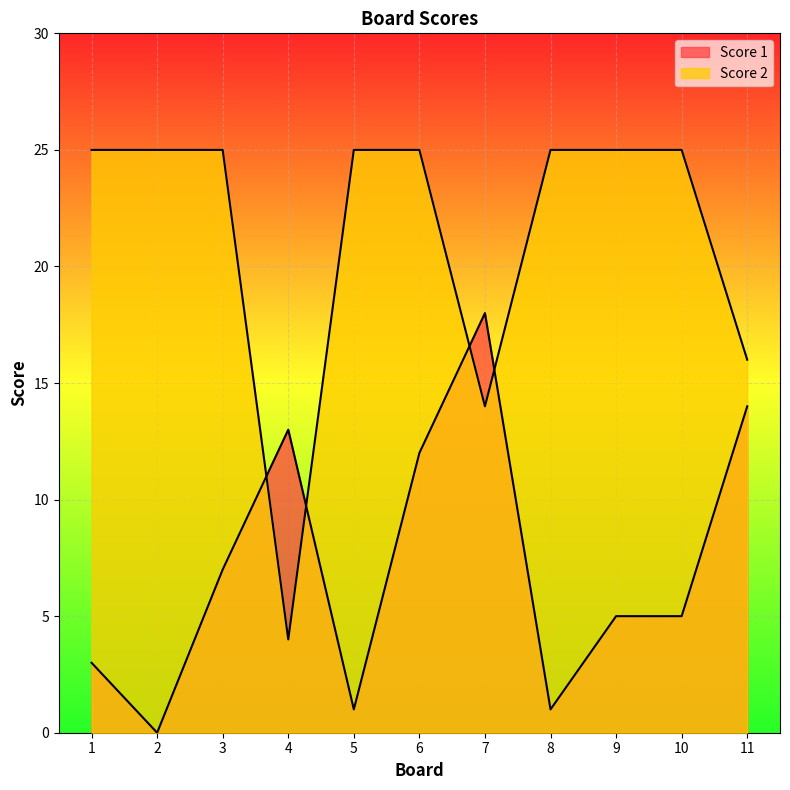

What is the total value across all series at 6?

37